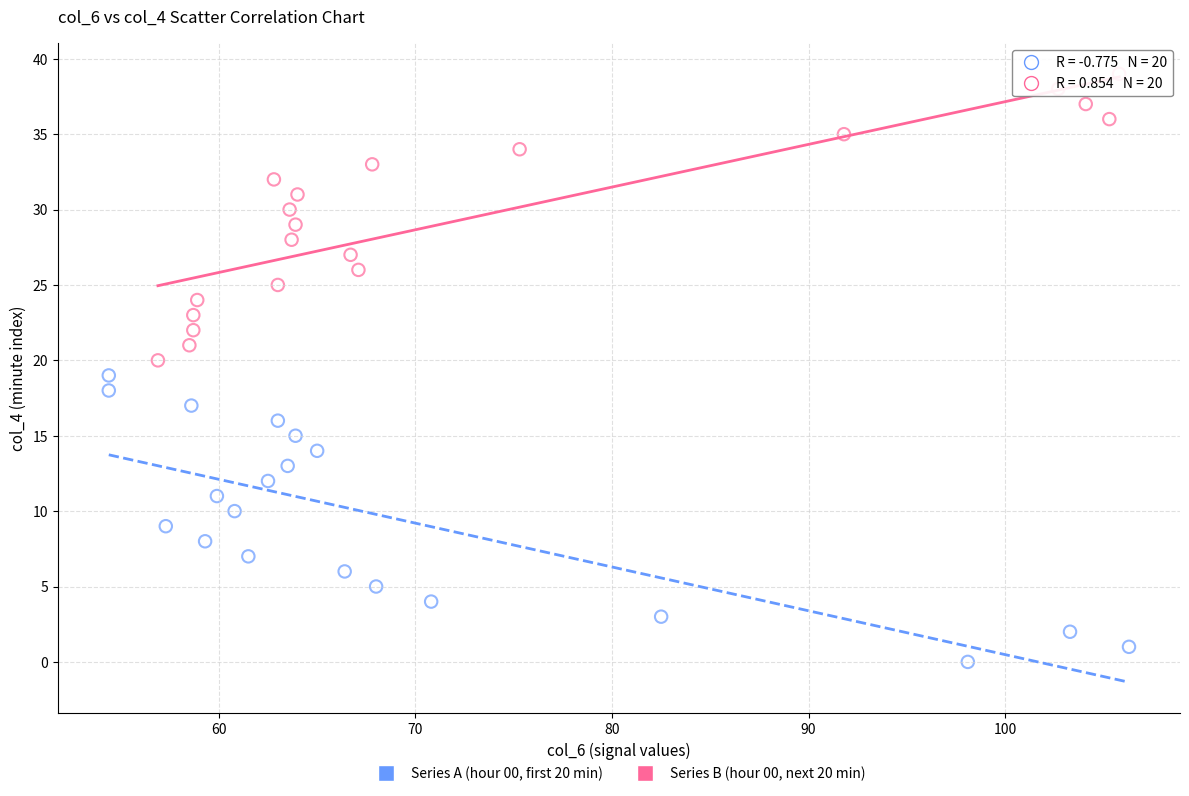

Which series contains the highest Y value?

Series B (hour 00, next 20 min)